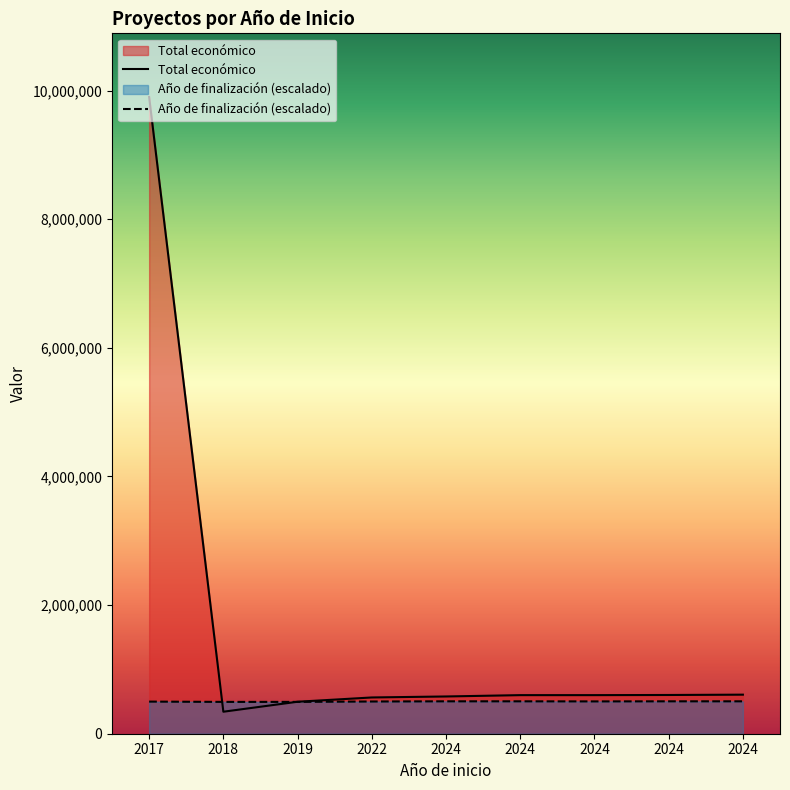

Between 2019 and 2022, which is larger?

2022